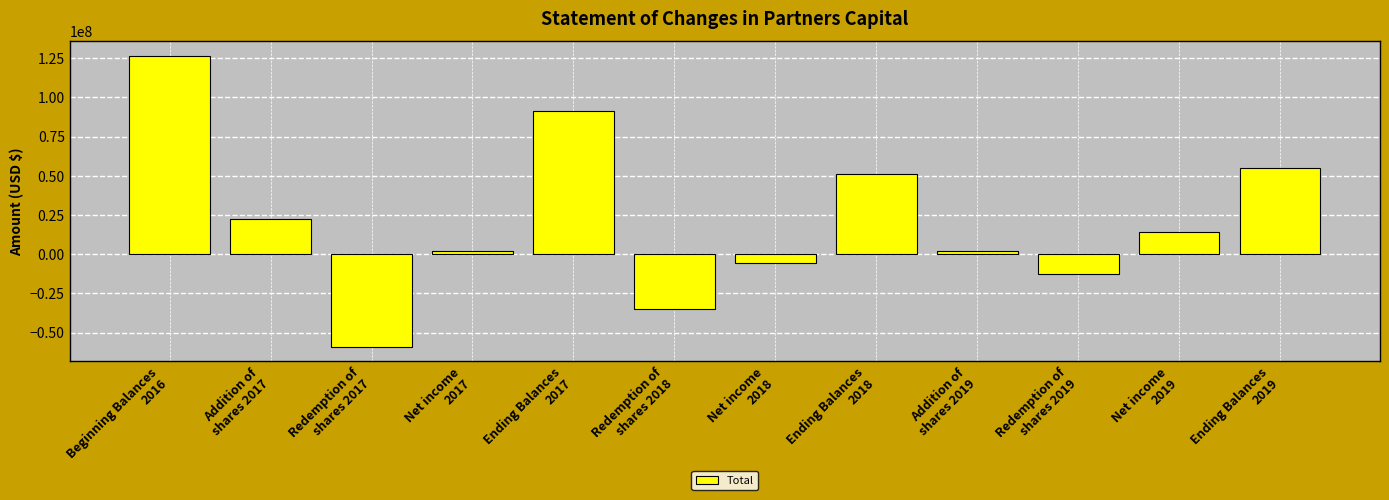

The value at Ending Balances
2017 is 149448041. True or false?

False